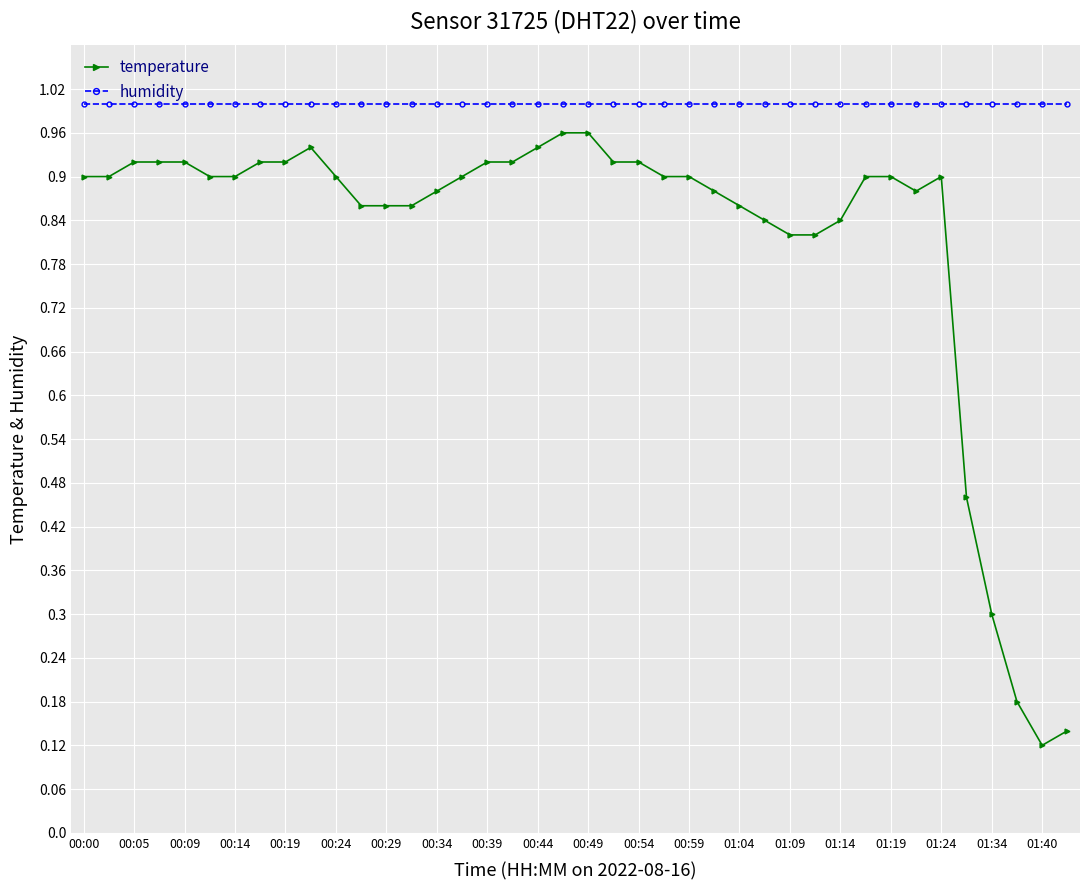

At how many categories does at least one series exceed 0?

40